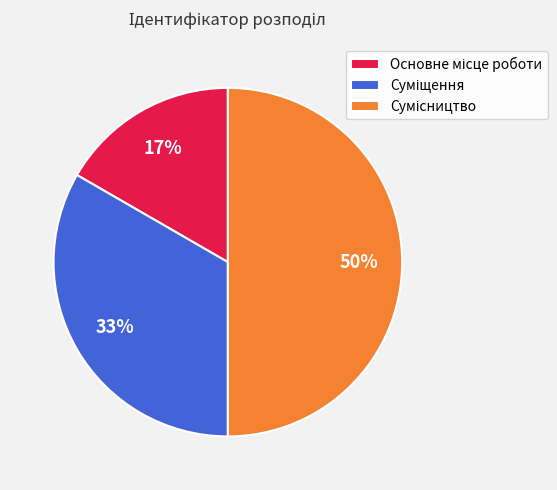

To the nearest percent, what is the average slice percentage?

33%